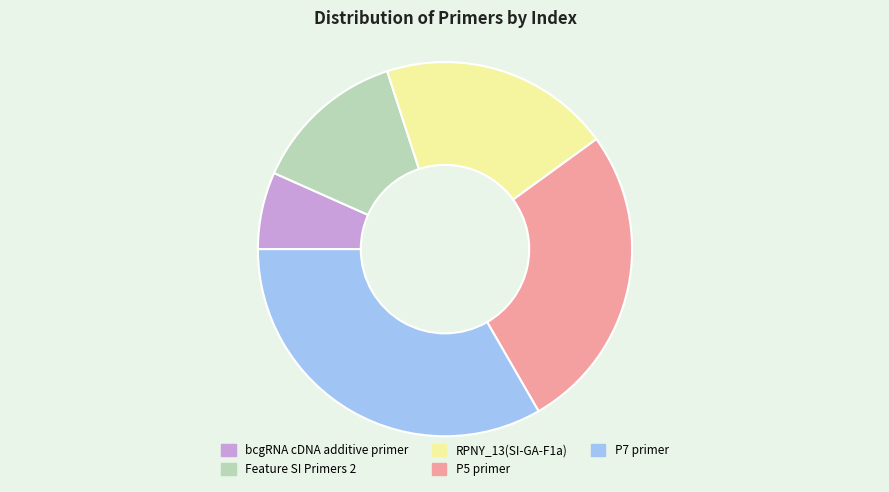

Does any single category account for the majority?

No